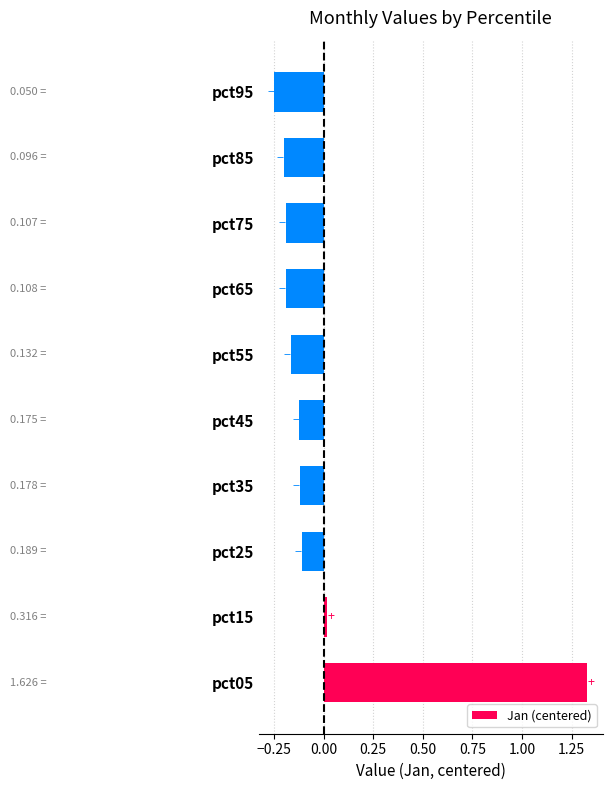

What is the difference between the maximum and minimum values?

1.6